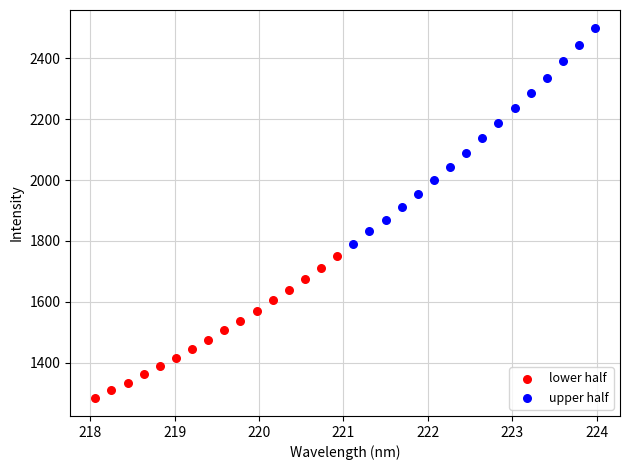

Which series contains the highest Y value?

upper half